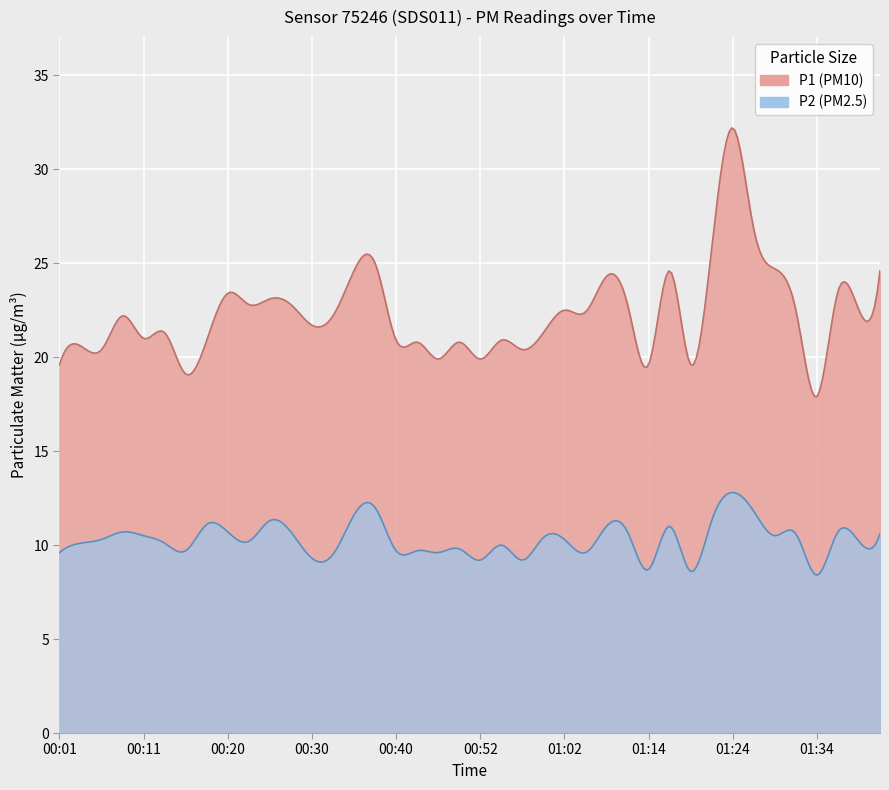

At how many categories does at least one series exceed 11?

40